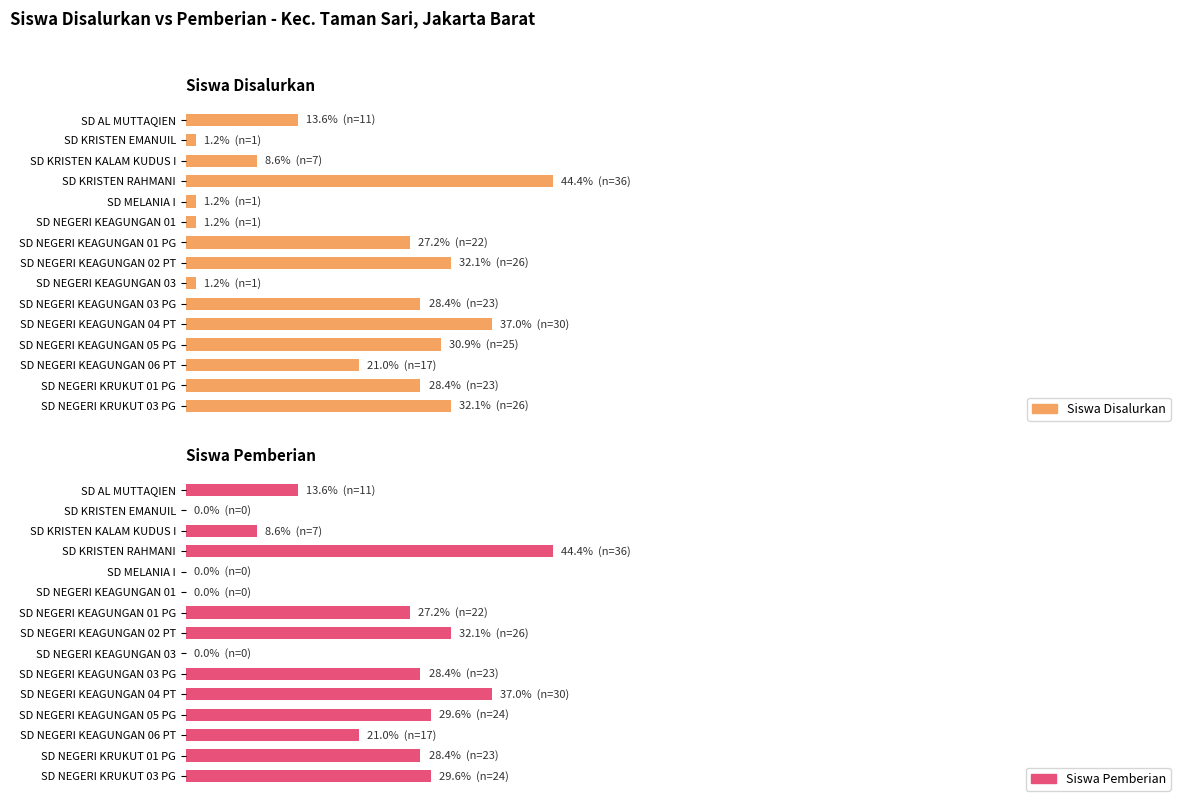

How many data points in Siswa Disalurkan are above 27?

8